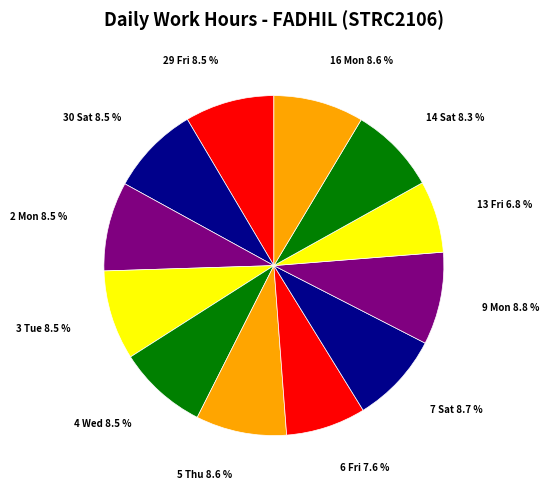

How many segments does this pie chart have?

12